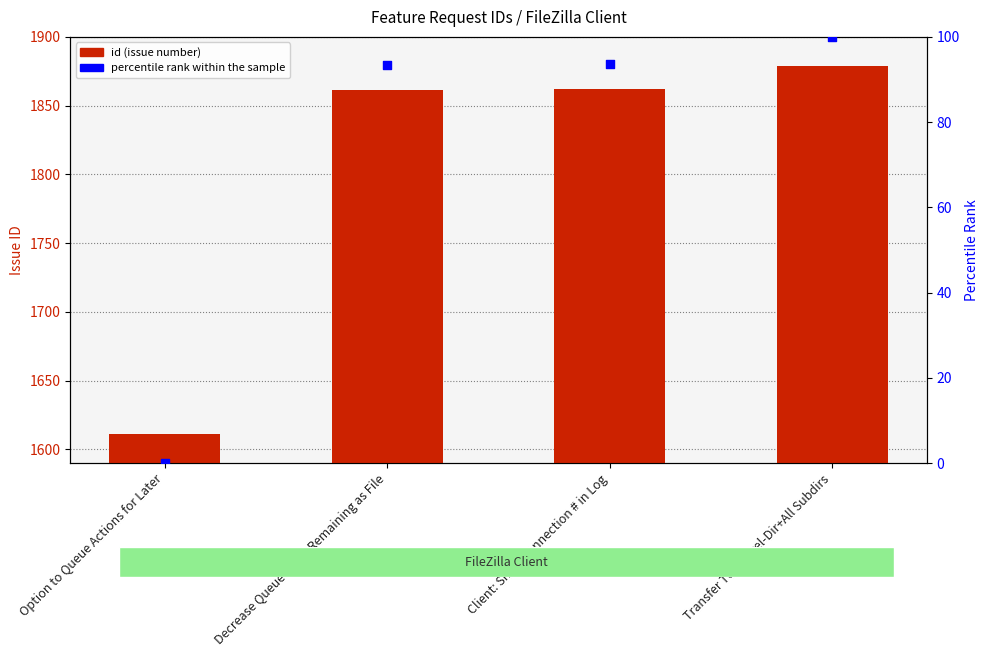

Which series contains the highest Y value?

id